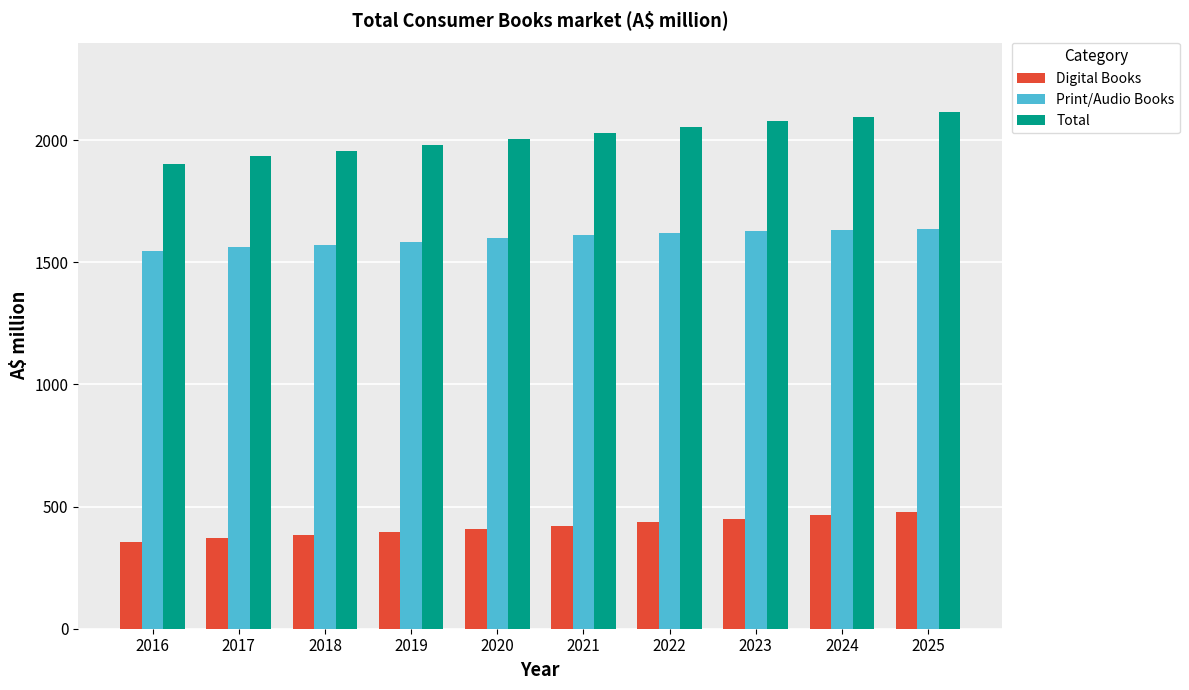

Which series has the largest total across all categories?

Total